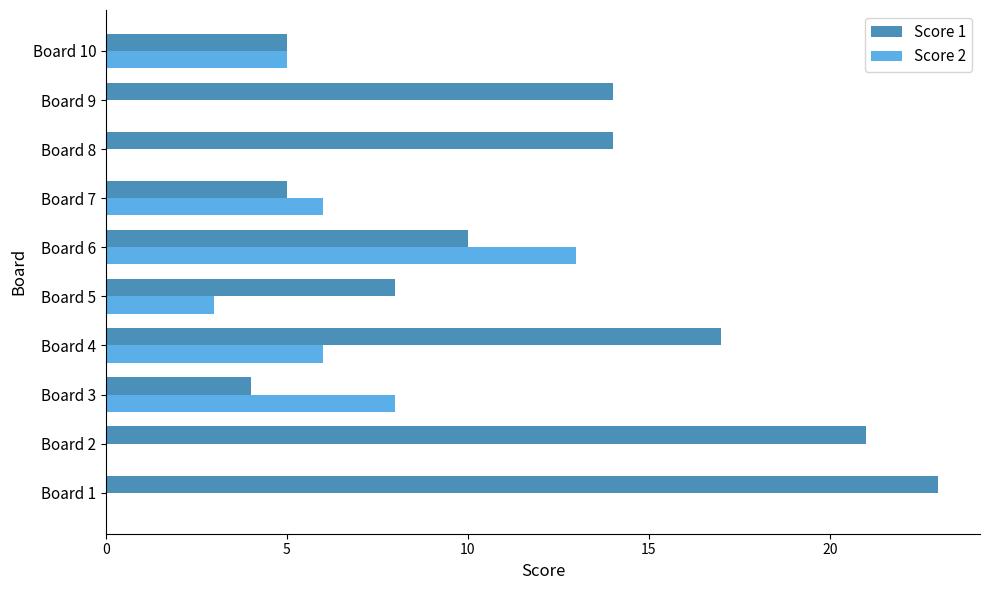

Which category has the highest value in the Score 2 series?

Board 6